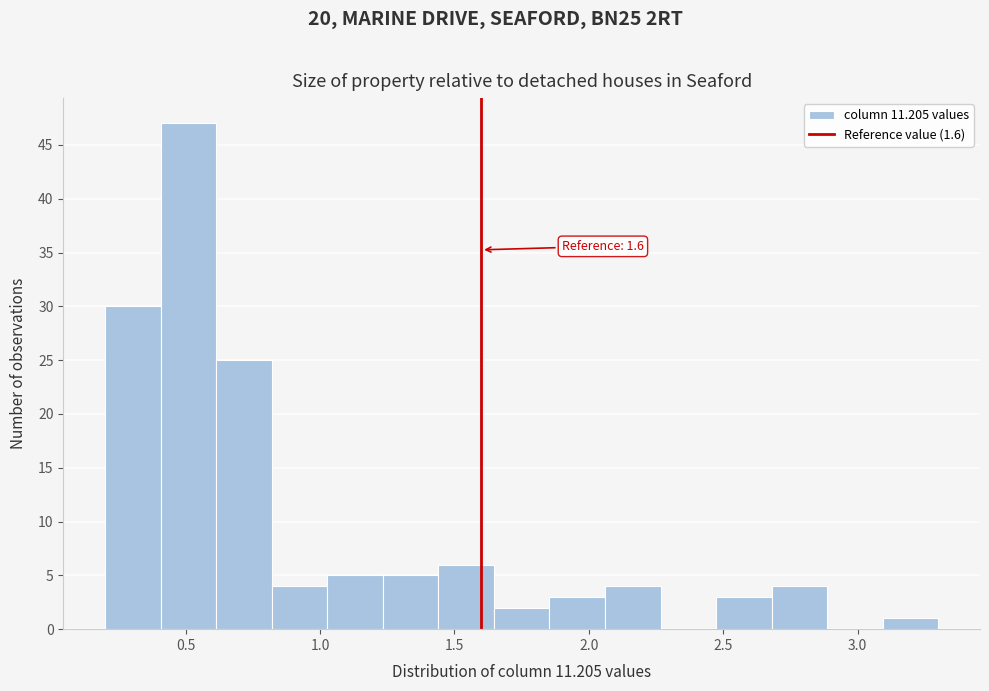

Over which range of the x-axis is the bar tallest?

0.40 to 0.60